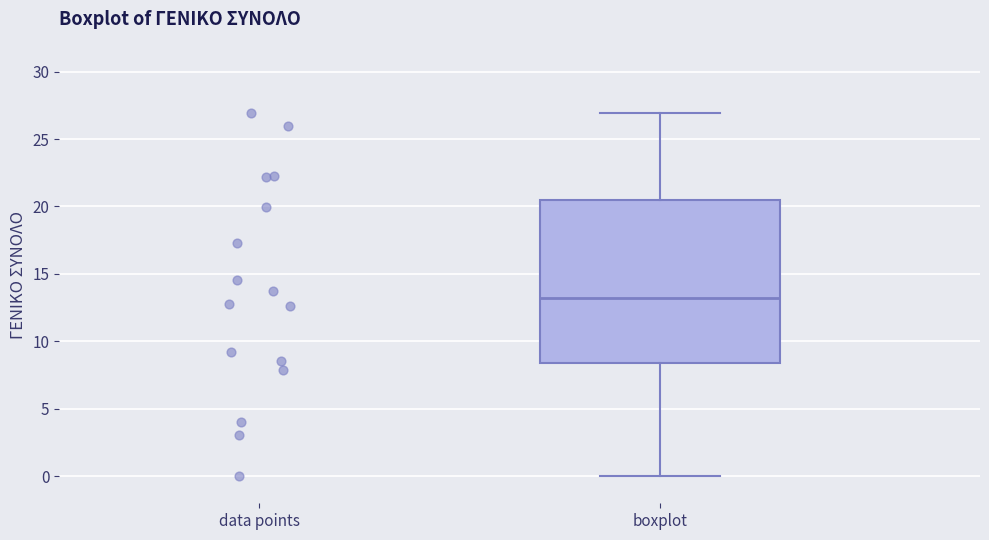

Read this box plot against the y-axis: the position of the median line, the range covered by the box, and the ends of both whiskers. The values are not printed on the chart, so give them approximately, as read against the axis.

median 13.0, box 8.5 to 20.5, whiskers 0.0 to 27.0